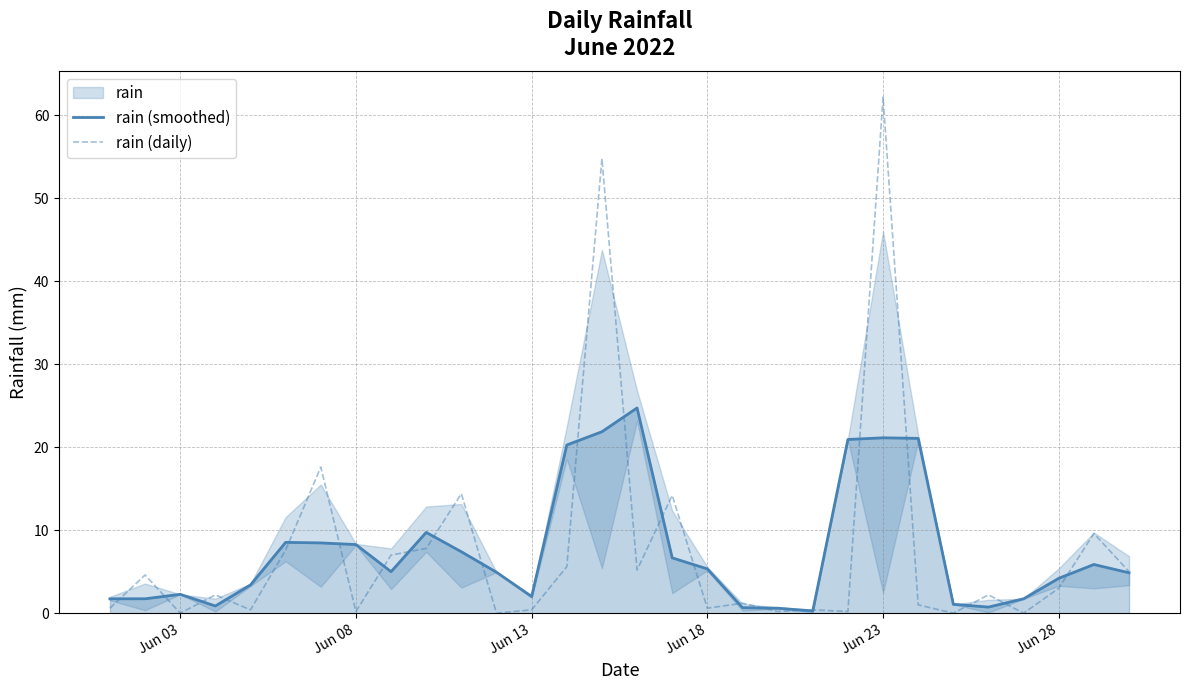

What is the greatest value displayed?

62.2